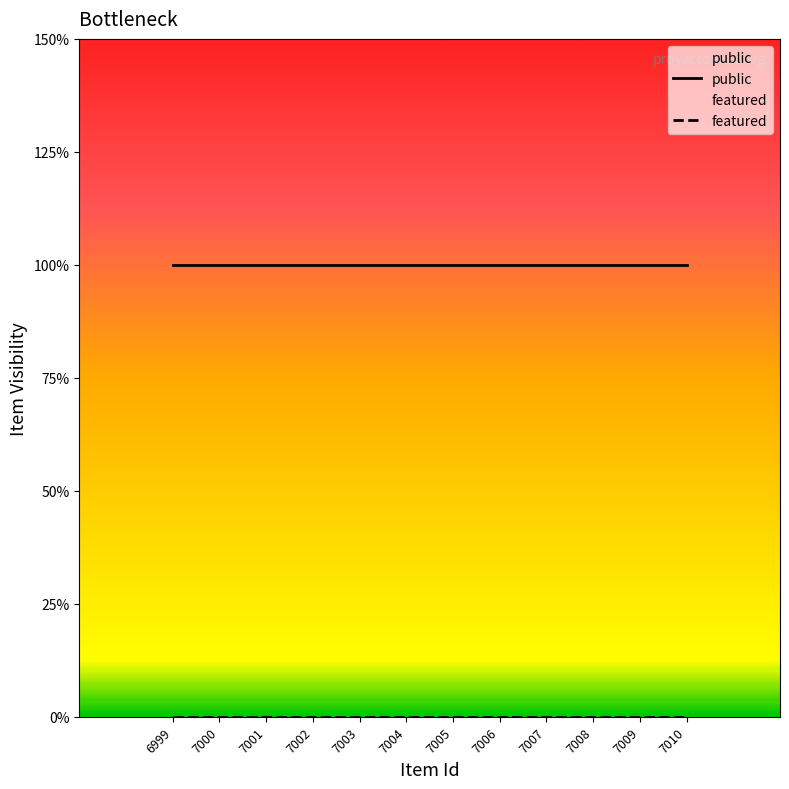

List the series in order of their overall mean, highest first.

public, featured